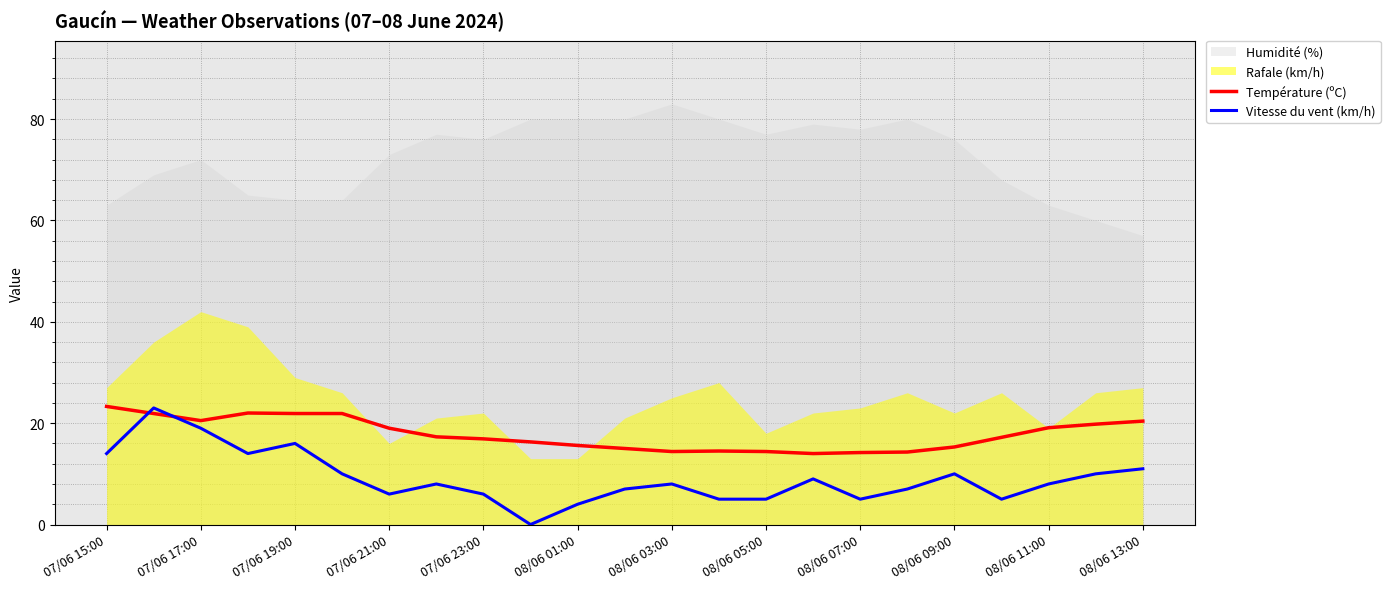

What is the minimum value for Température (ºC)?

14.0